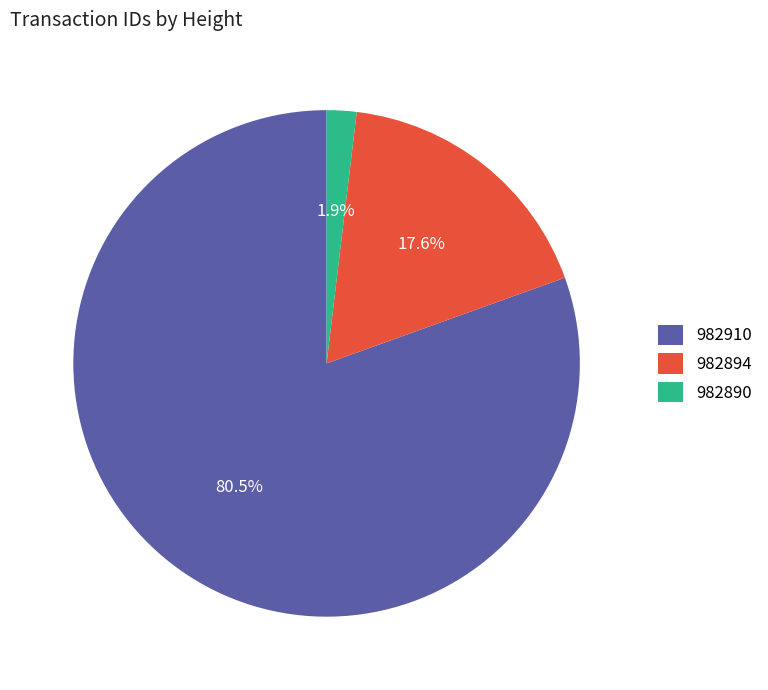

How many segments does this pie chart have?

3